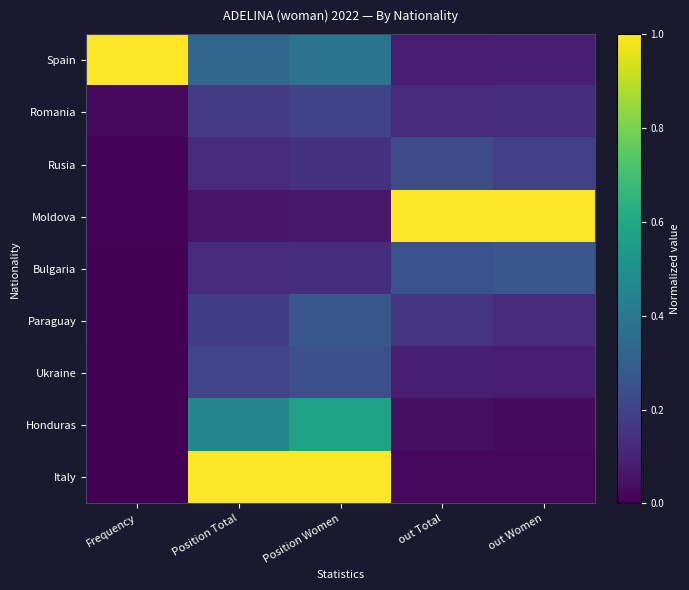

Reading left to right, what are all the values shown in this chart?

Spain: Frequency=1.0	Position Total=0.3	Position Women=0.4	out Total=0.1	out Women=0.1
Romania: Frequency=0.0	Position Total=0.2	Position Women=0.2	out Total=0.1	out Women=0.1
Rusia: Frequency=0.0	Position Total=0.1	Position Women=0.1	out Total=0.2	out Women=0.2
Moldova: Frequency=0.0	Position Total=0.1	Position Women=0.1	out Total=1.0	out Women=1.0
Bulgaria: Frequency=0.0	Position Total=0.1	Position Women=0.1	out Total=0.2	out Women=0.3
Paraguay: Frequency=0.0	Position Total=0.2	Position Women=0.3	out Total=0.2	out Women=0.1
Ukraine: Frequency=0.0	Position Total=0.2	Position Women=0.2	out Total=0.1	out Women=0.1
Honduras: Frequency=0.0	Position Total=0.5	Position Women=0.6	out Total=0.0	out Women=0.0
Italy: Frequency=0.0	Position Total=1.0	Position Women=1.0	out Total=0.0	out Women=0.0